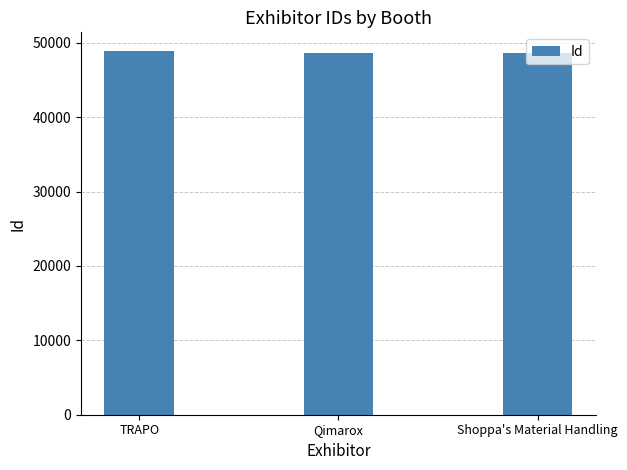

What position from the right is Qimarox?

2